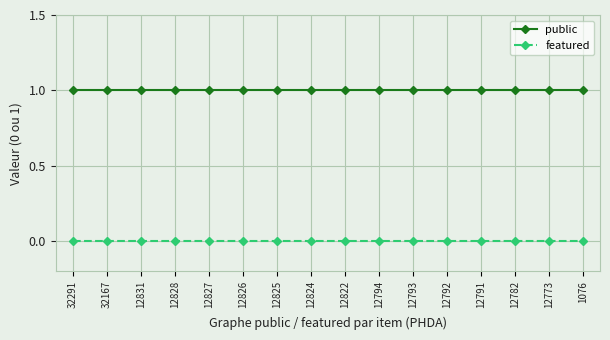

True or false: public and featured intersect in this chart.

False